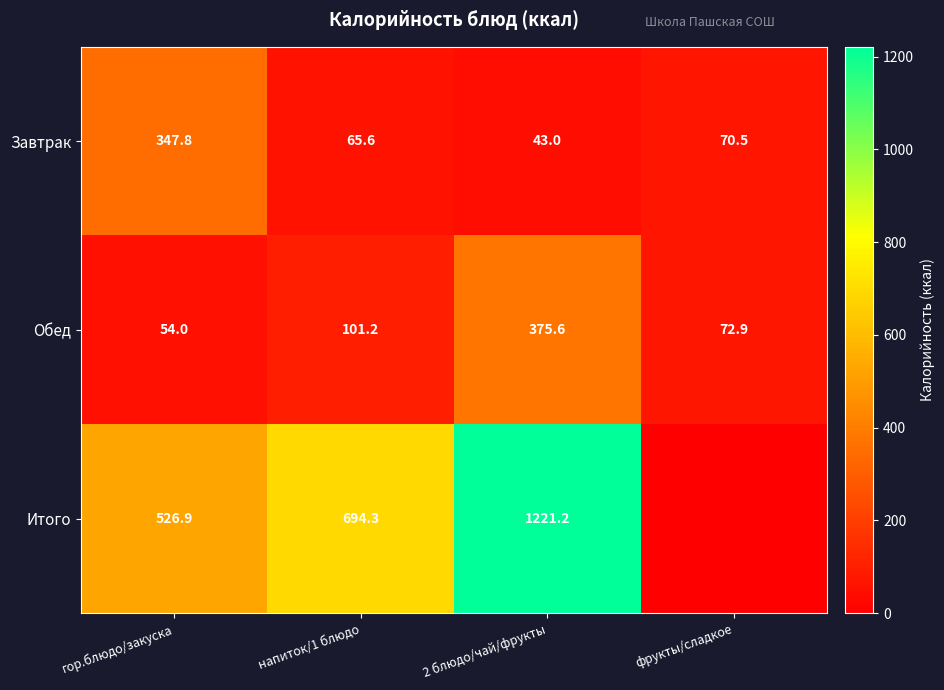

The value of Обед at 2 блюдо/чай/фрукты is 185.9. True or false?

False